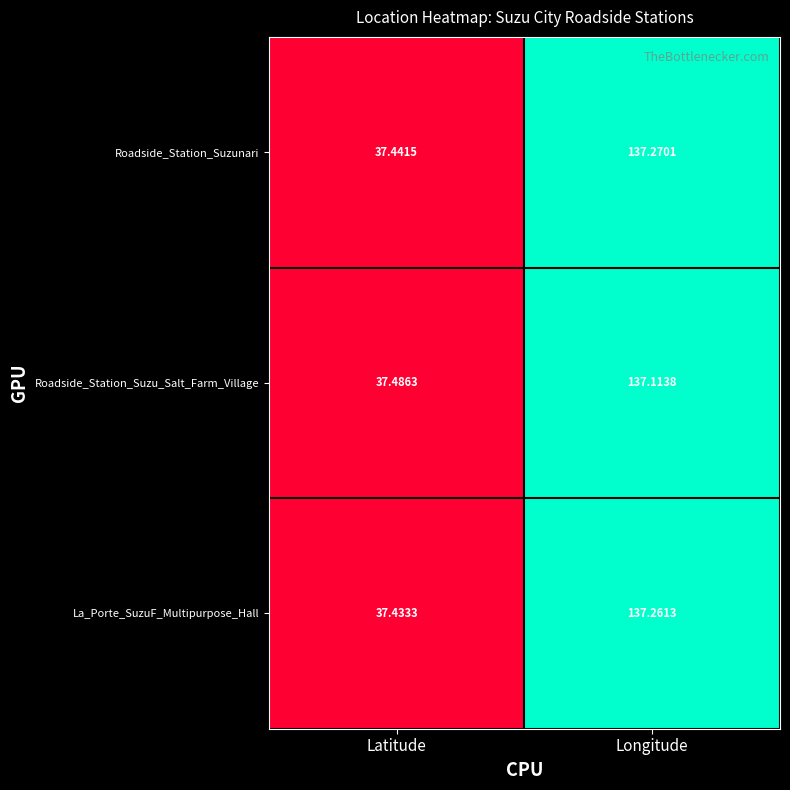

Between Latitude and Longitude, which series saw the biggest shift?

Roadside_Station_Suzunari